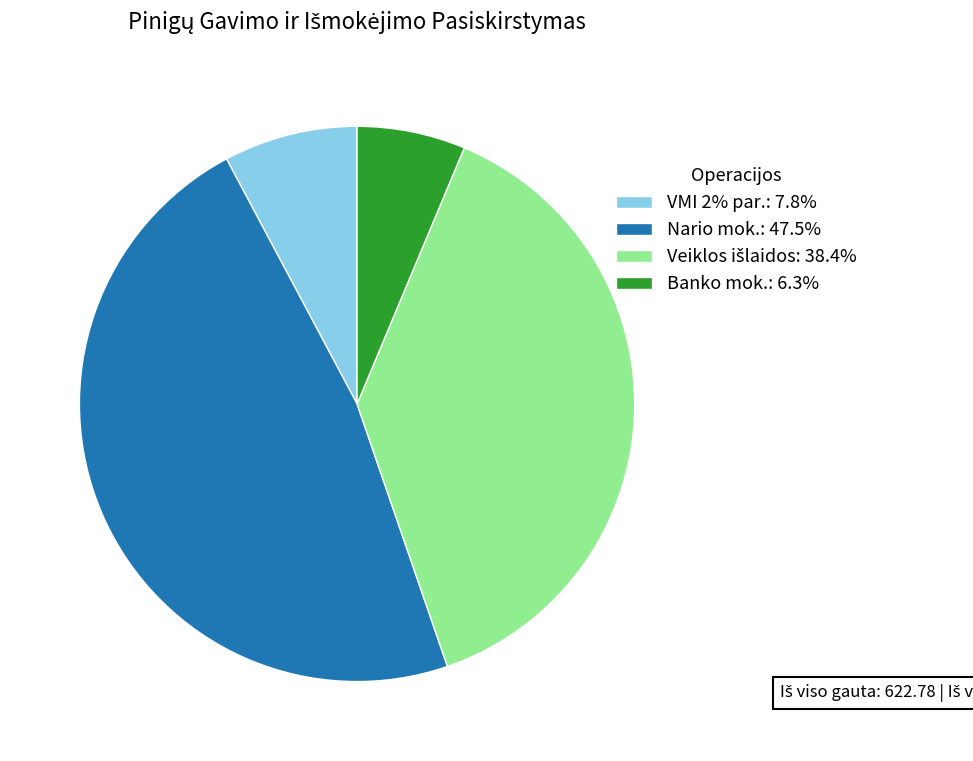

Combined, do Banko mok.: 6.3% and VMI 2% par.: 7.8% account for over 50%?

No